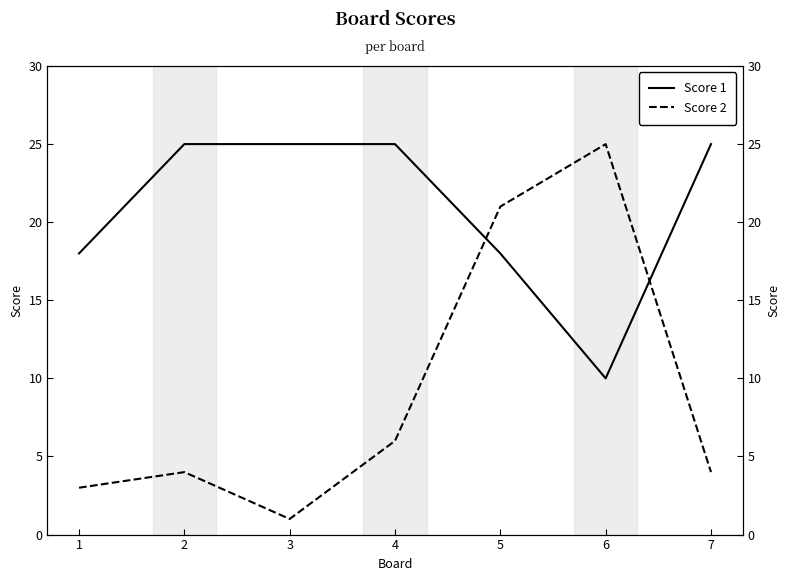

Rank the series at 6 from highest to lowest value.

Score 2, Score 1